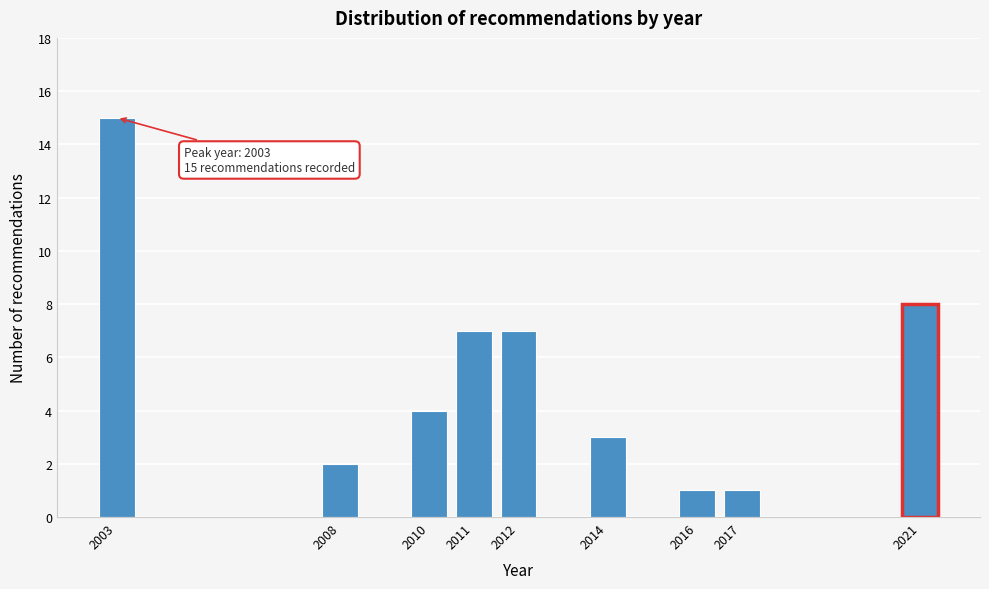

Reading left to right, extract all data points from this chart.

2003=15	2008=2	2010=4	2011=7	2012=7	2014=3	2016=1	2017=1	2021=8